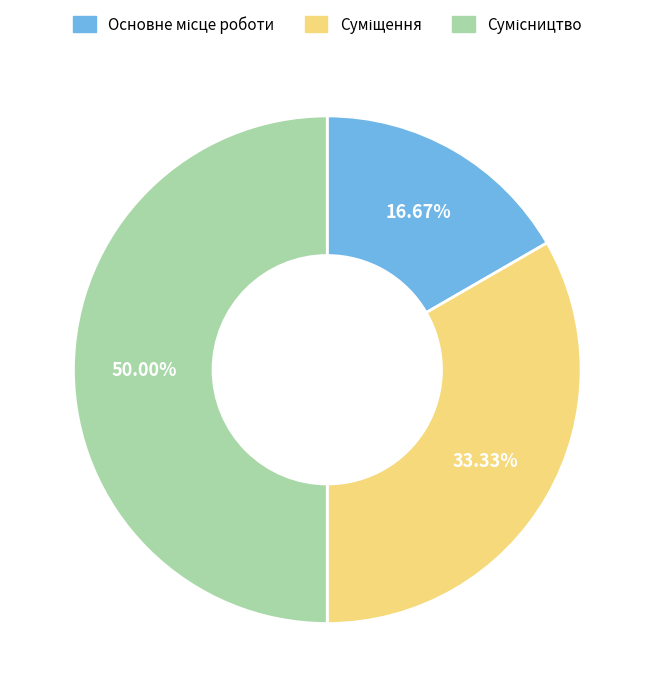

Does Сумісництво account for over 50% of the chart?

No